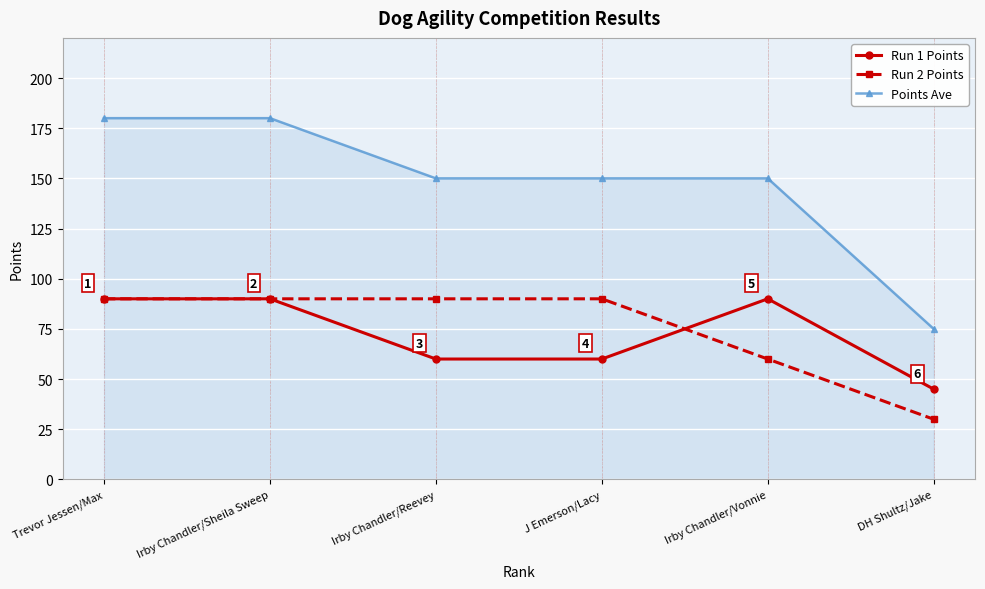

Which series has the widest spread of values?

Points Ave